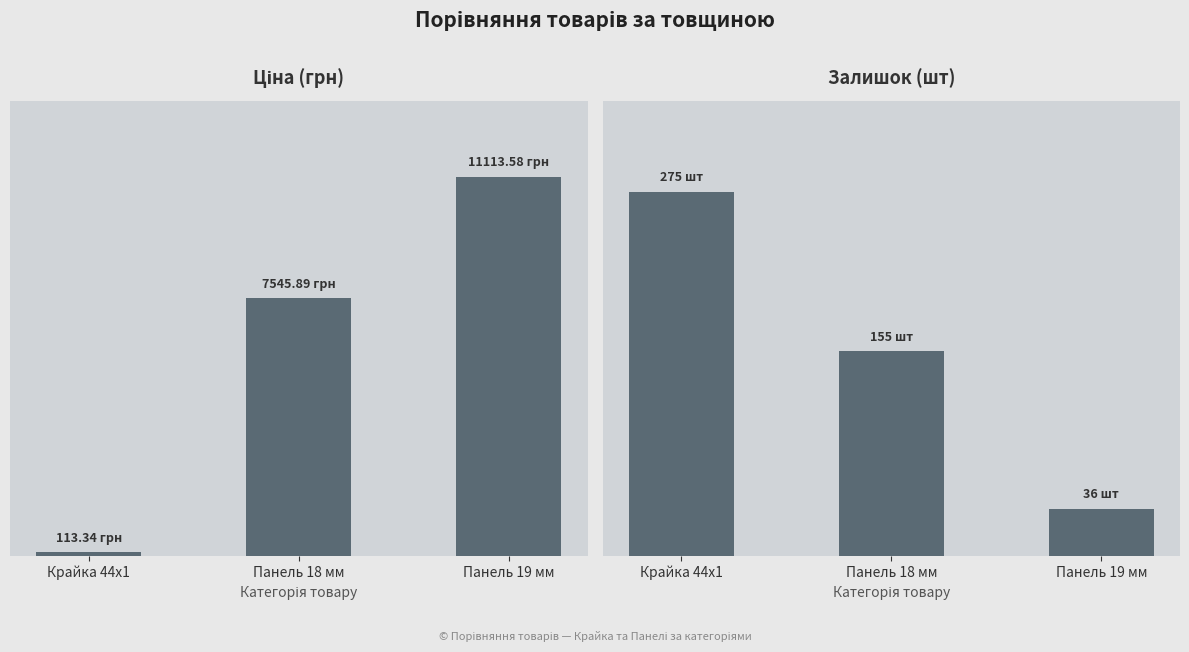

How many categories are shown in the chart?

3